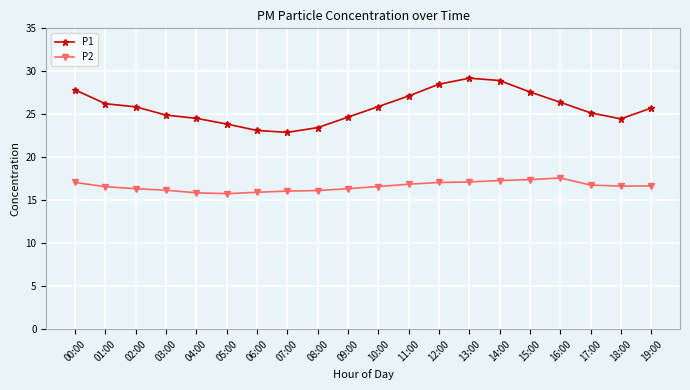

List the series in order of their peak value, highest first.

P1, P2